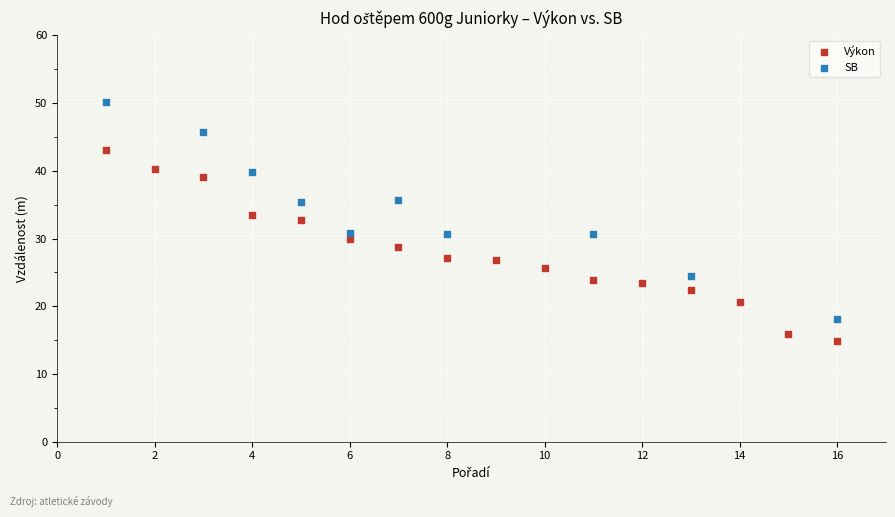

Which series contains the lowest Y value?

Výkon